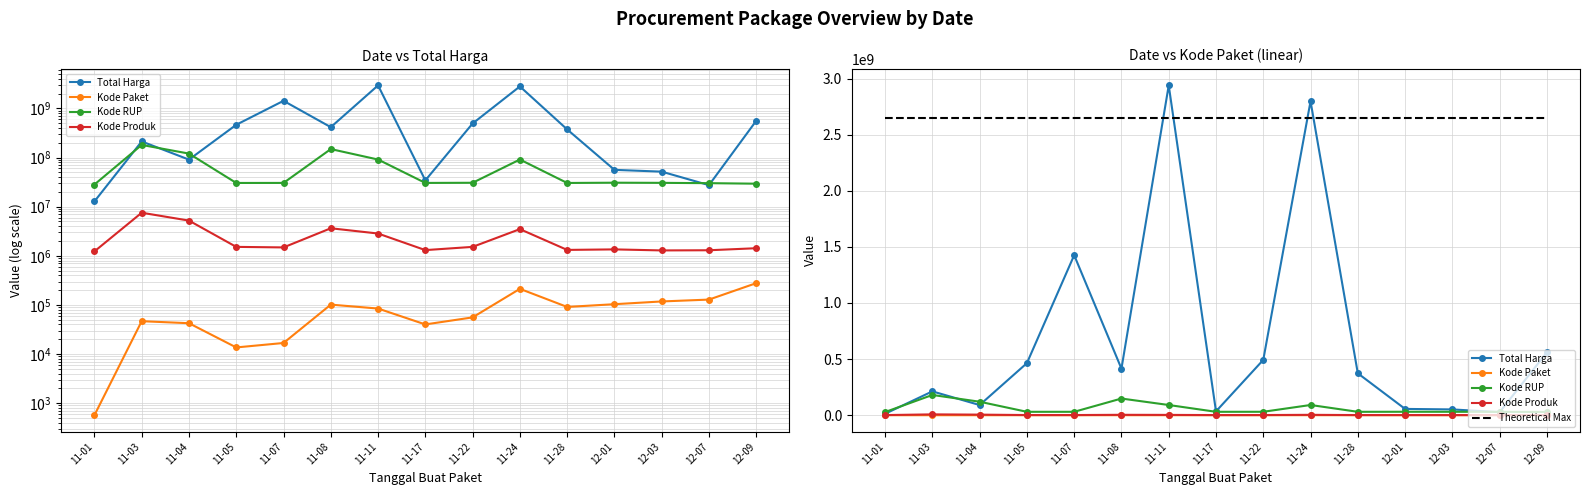

Count the number of data series in this chart.

5